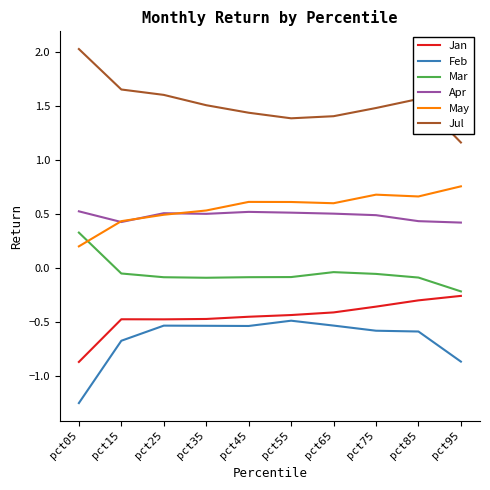

Which category has the highest value across all series?

pct05